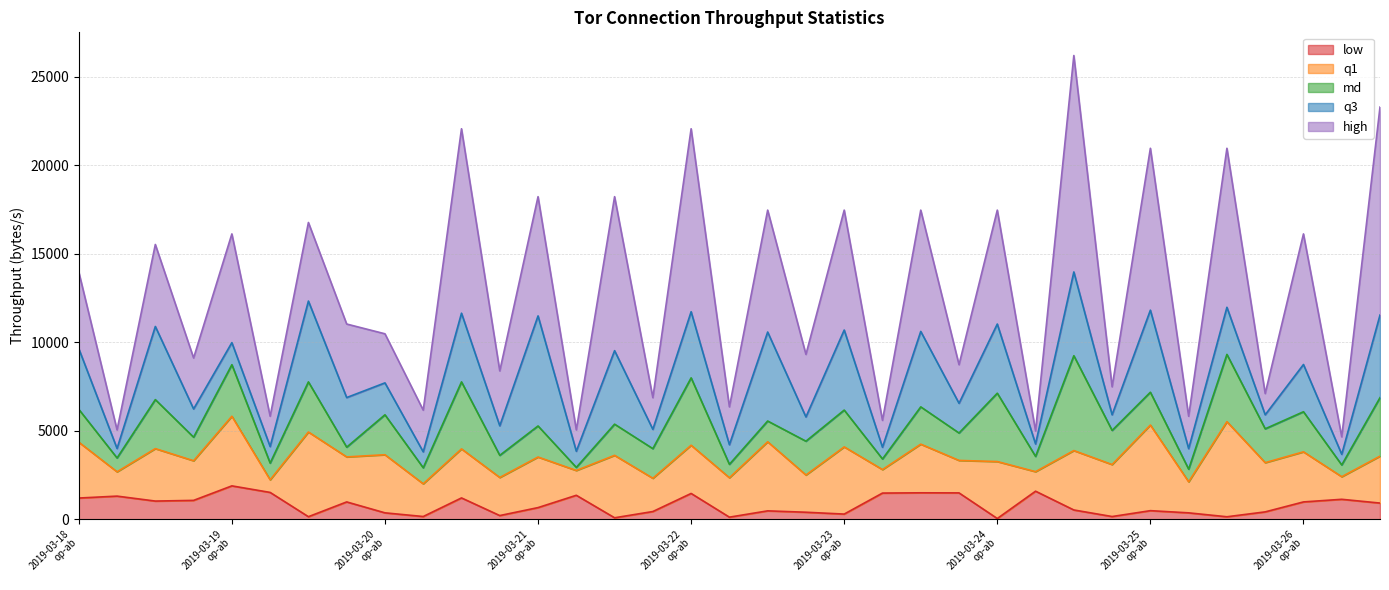

What is the minimum value for low?

44